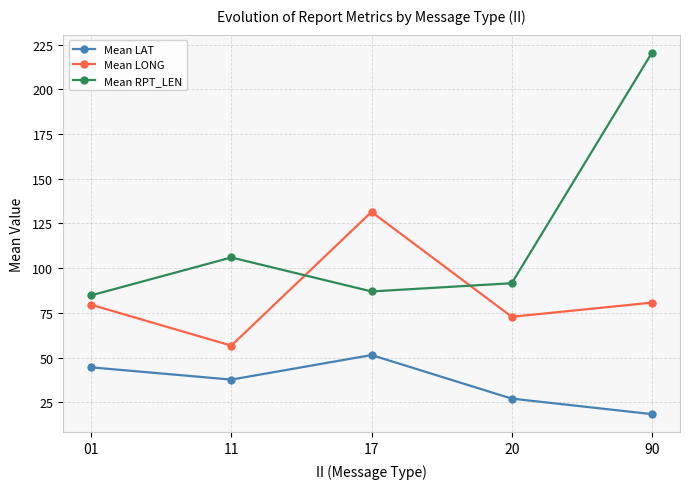

What is the value of the Mean RPT_LEN point at the 1st from the left?

84.8